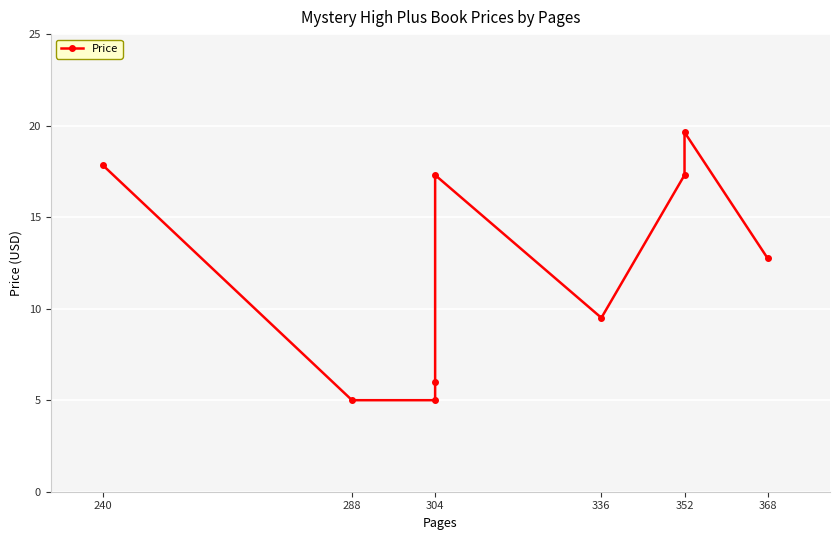

Which has a higher value, 336 or 304?

336